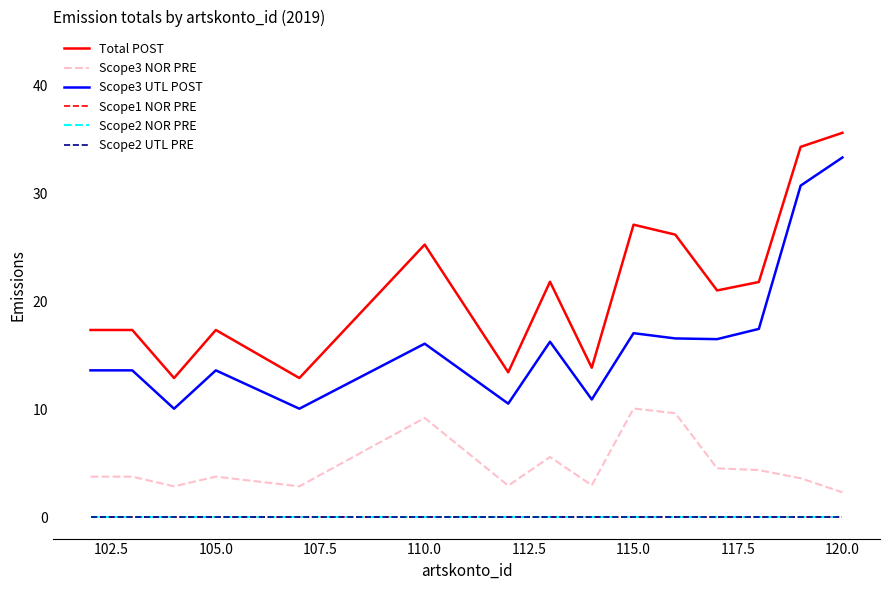

Does the chart display data point markers on the line(s)?

No